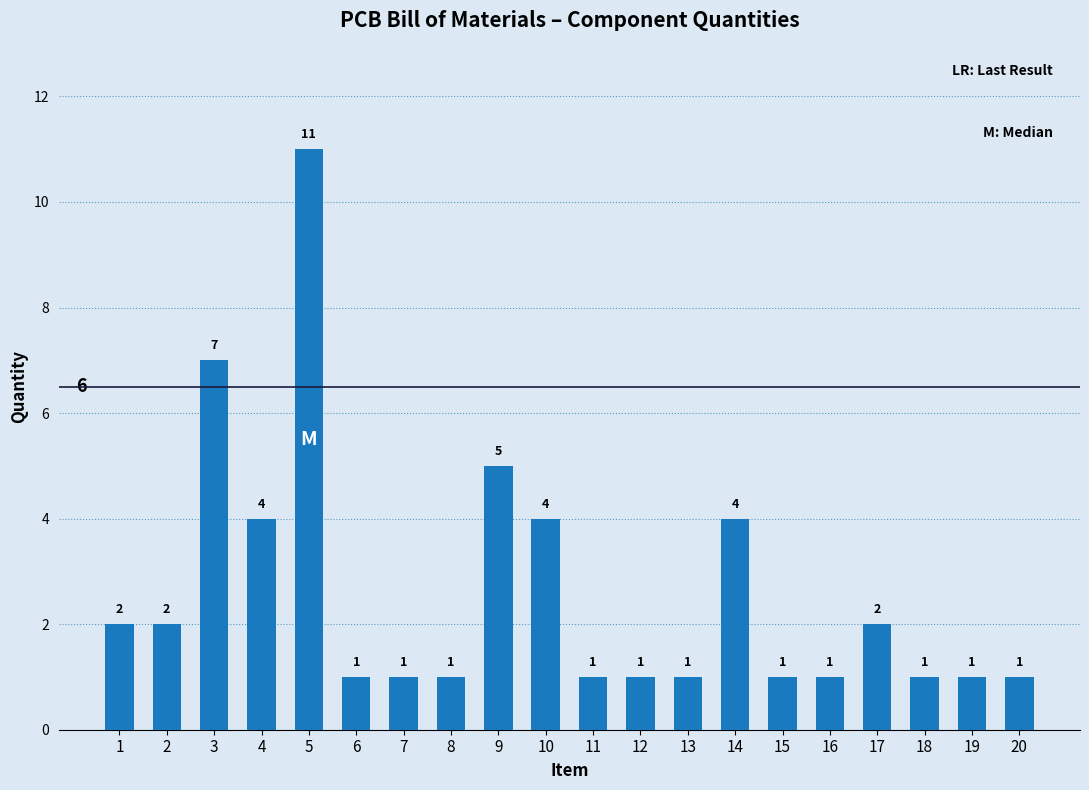

How many series are shown in this chart?

1